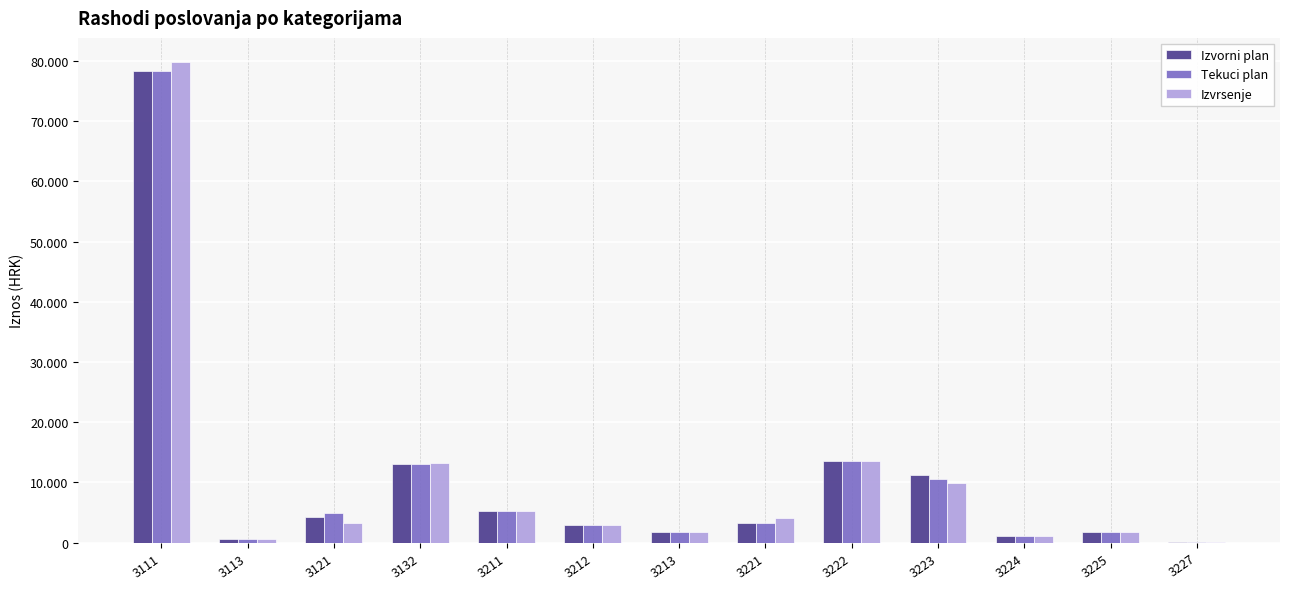

Read the Izvorni plan value at 3222.

13616.0